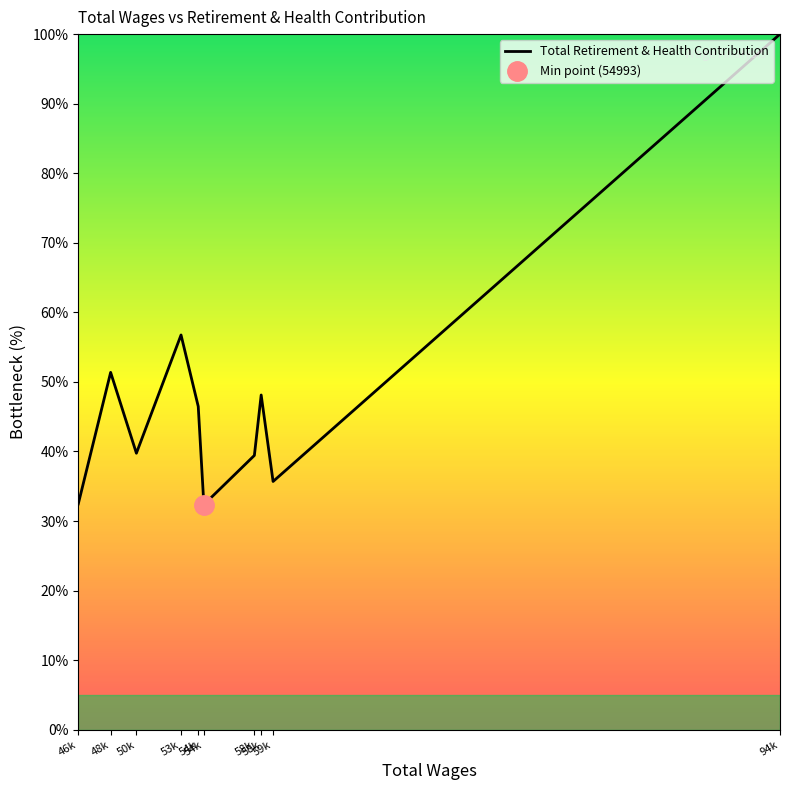

List the labels in order of value, smallest first.

54k, 46k, 59k, 58k, 50k, 54k, 58k, 48k, 53k, 94k